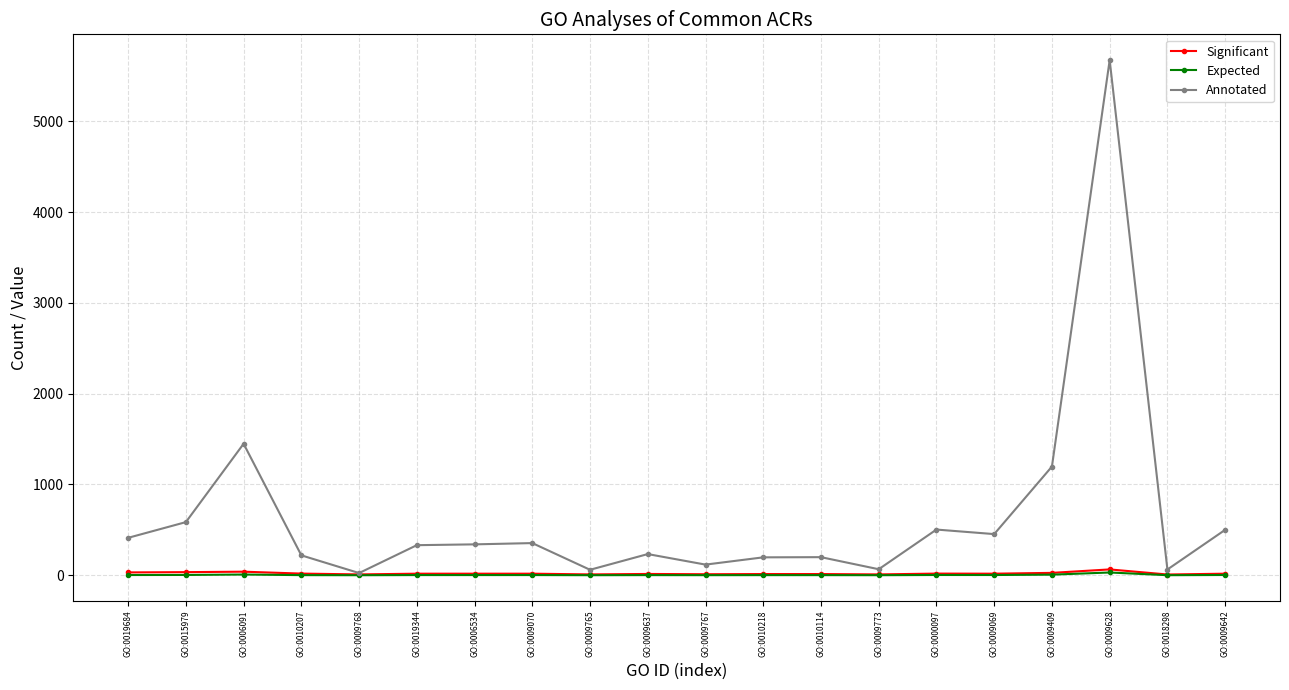

What is the greatest value displayed?

5674.0